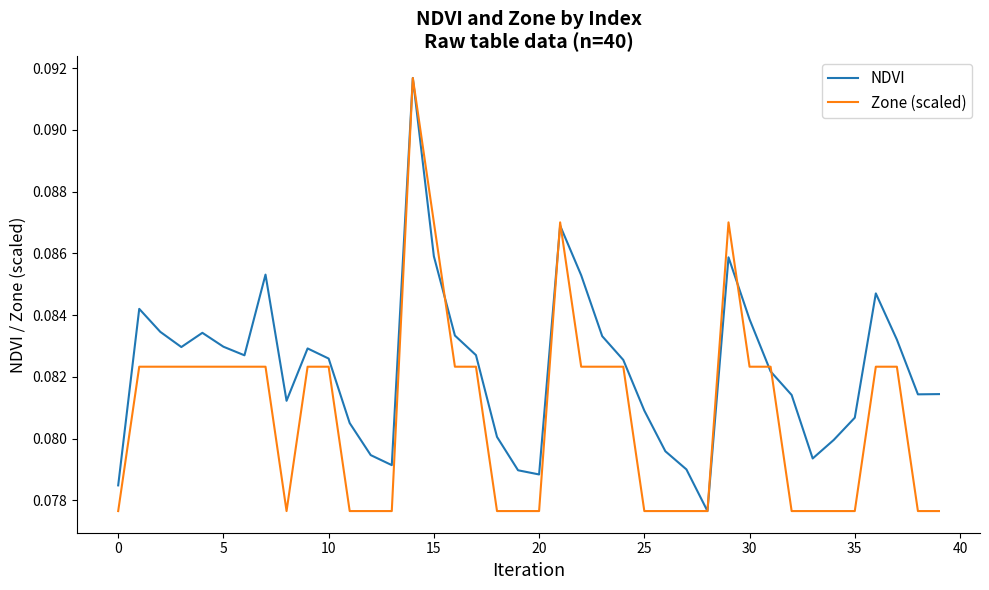

How many categories are shown in the chart?

40